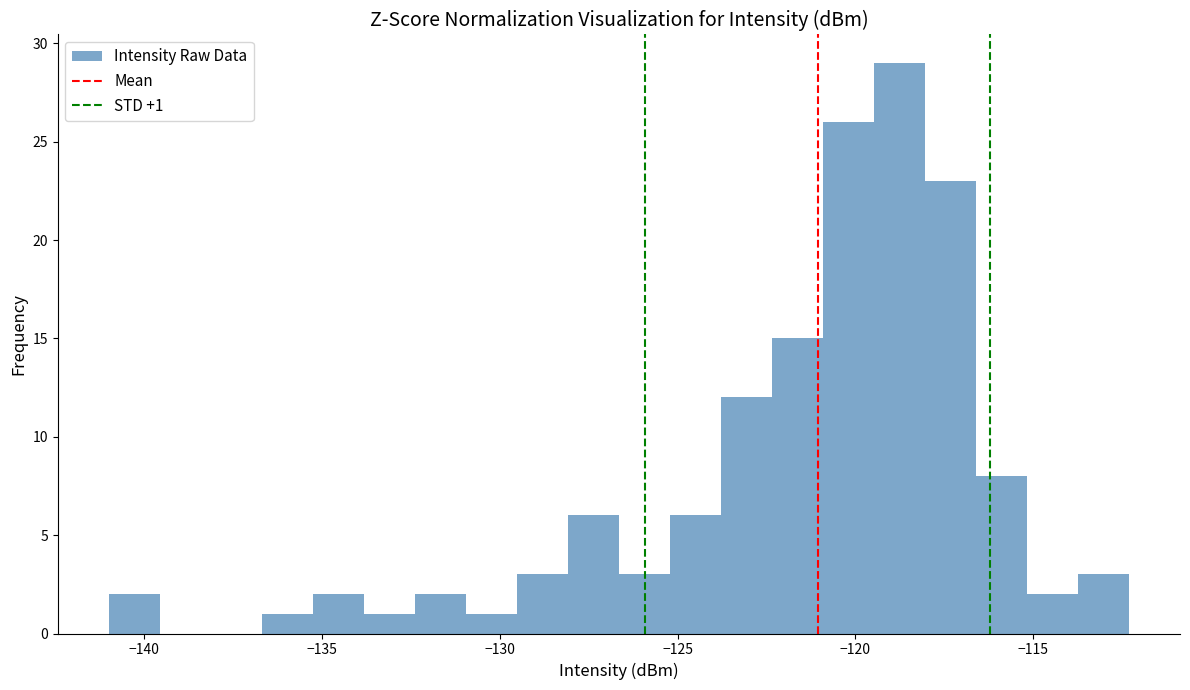

Around what value on the x-axis is the tallest bar? Give the approximate position of its centre, as read against the axis.

-119.0